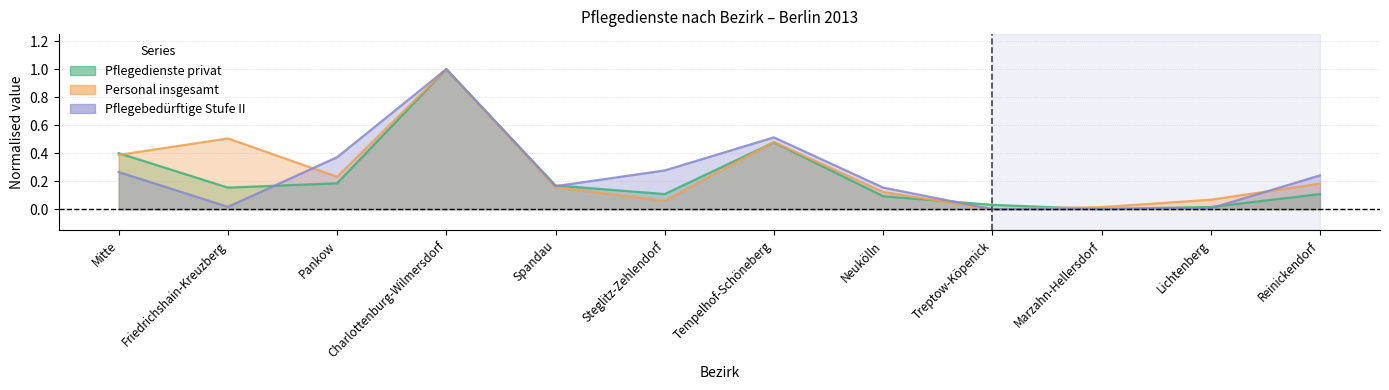

Which series changed the most between Tempelhof-Schöneberg and Reinickendorf?

Pflegedienste privat